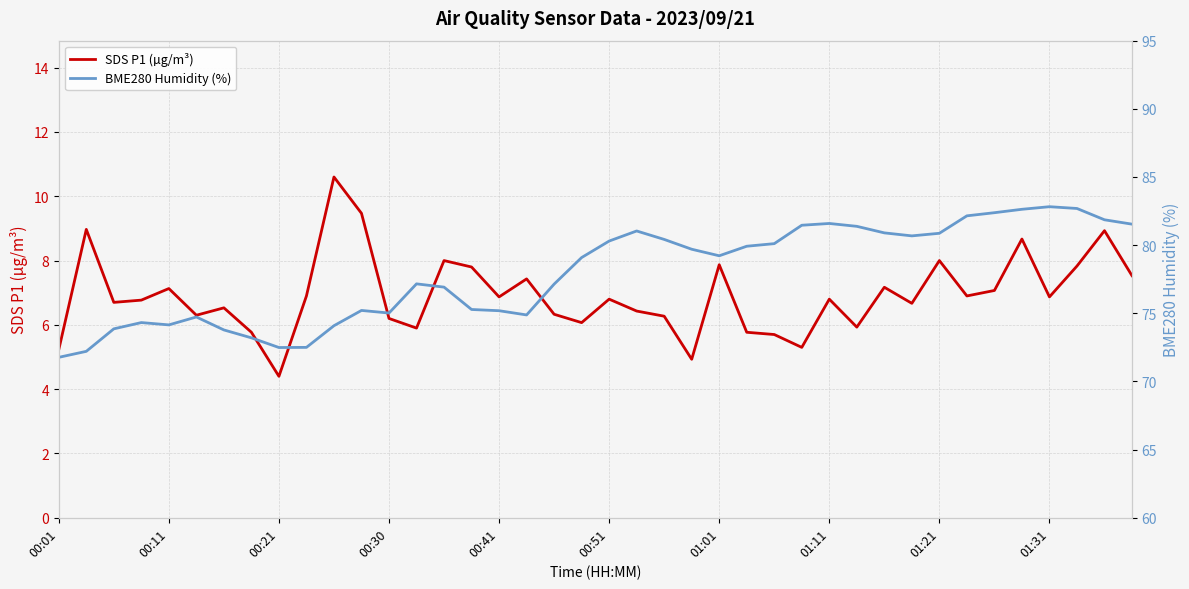

The SDS P1 (µg/m³) series shows 9.8 at 00:30. True or false?

False